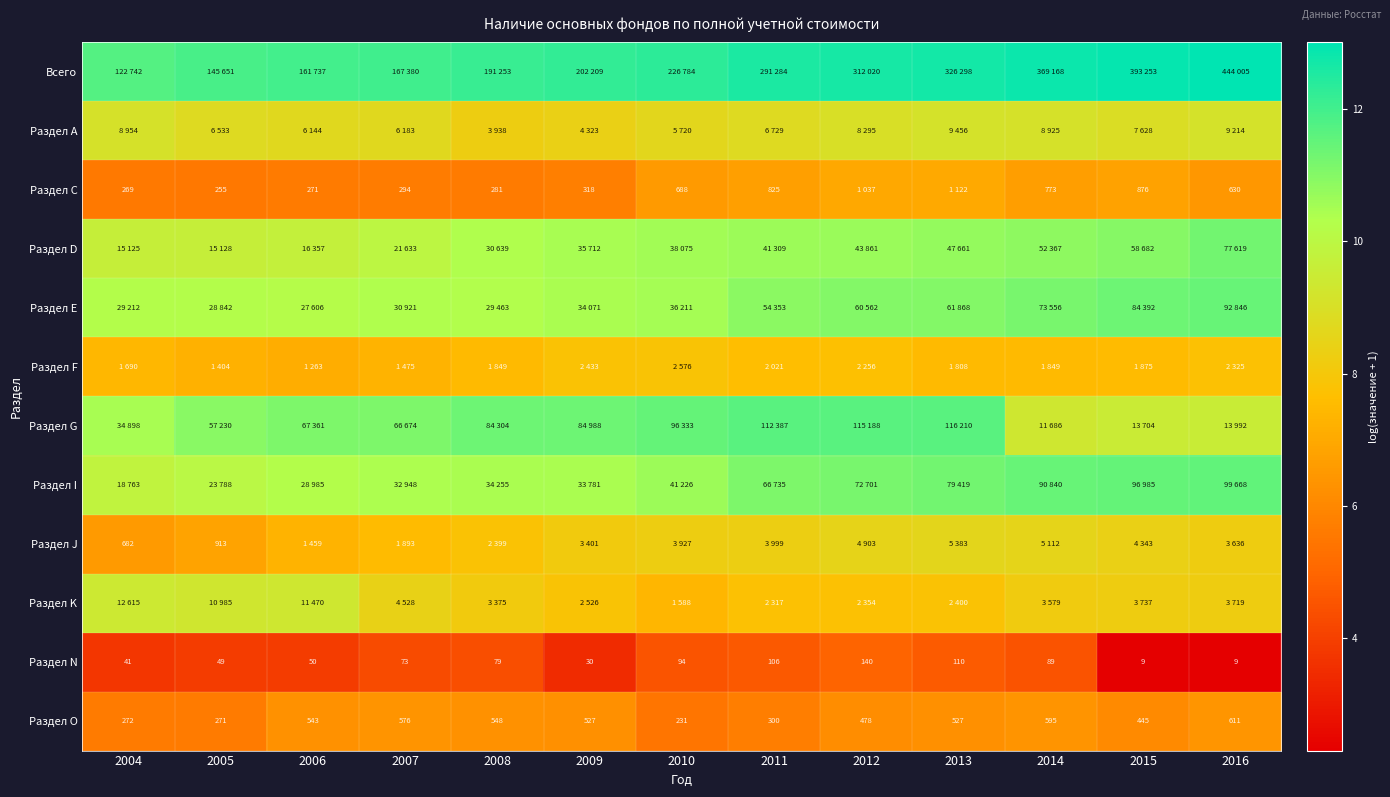

Where is Раздел G nearest to the value 10?

2016